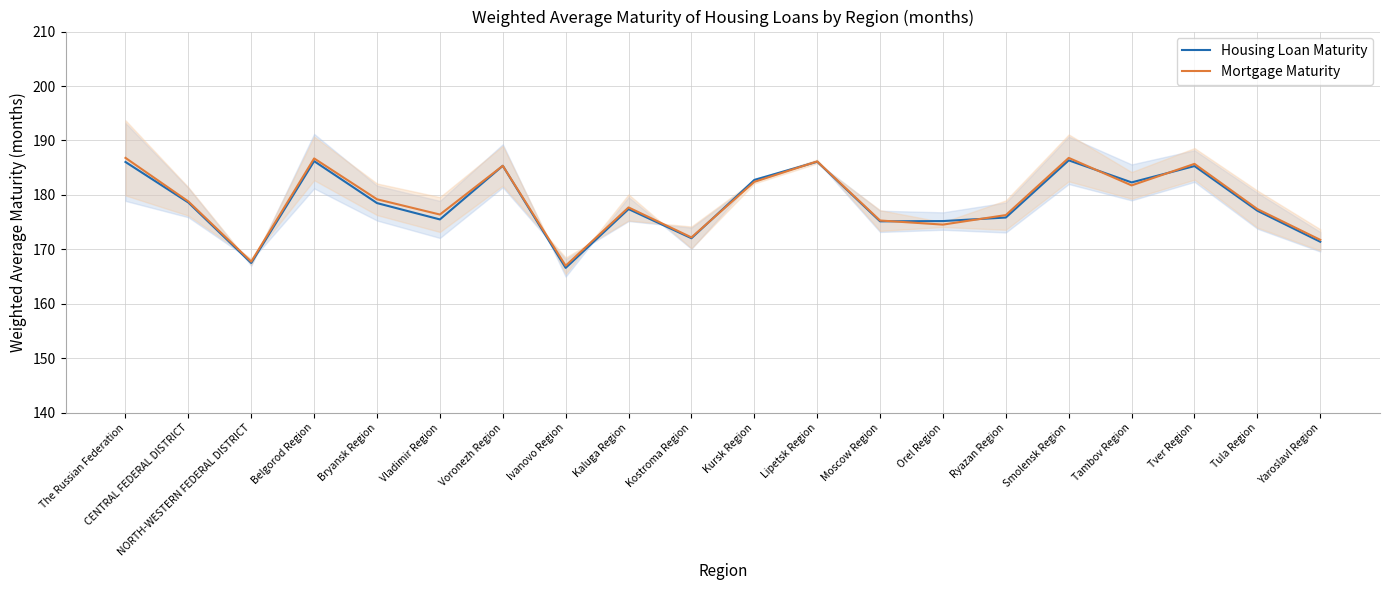

What is the label of the 8th point from the right?

Moscow Region